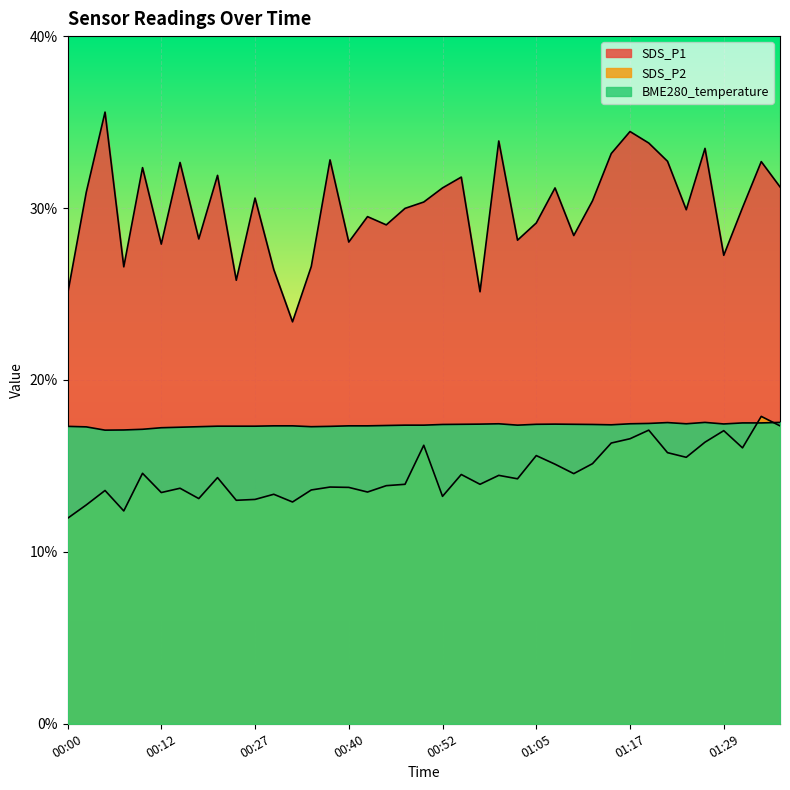

At how many categories does at least one series exceed 27?

32